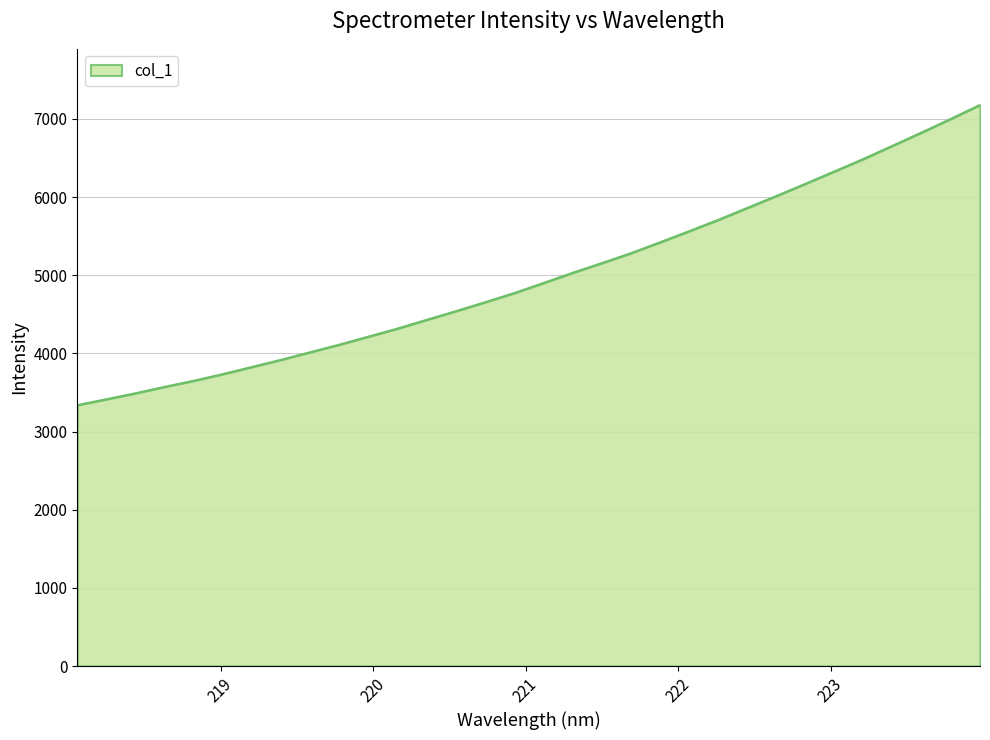

Reading right to left, list all the values displayed in this chart.

7179.6	7002.1	6828.2	6658.8	6489.3	6330.0	6171.1	6014.6	5861.9	5709.1	5563.9	5422.0	5282.2	5155.6	5031.3	4901.4	4773.3	4656.2	4542.2	4431.4	4319.8	4216.7	4113.4	4016.6	3919.3	3827.9	3736.3	3651.0	3573.3	3490.6	3414.3	3338.8